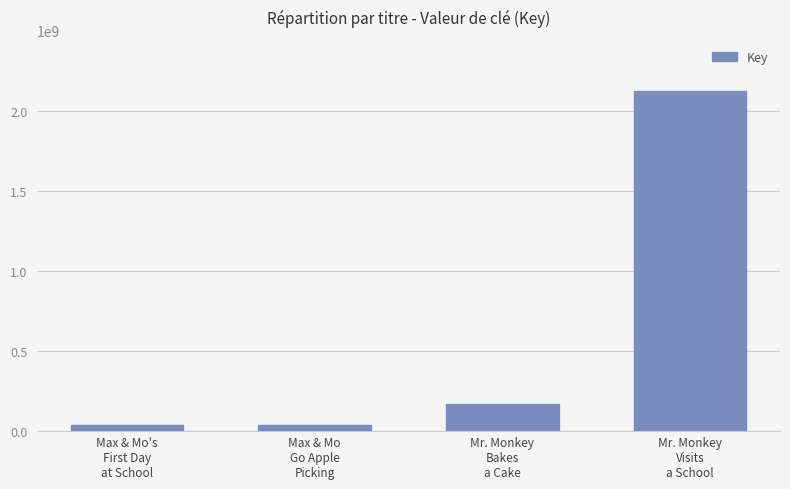

What is the difference between the second highest and minimum values?

130357736